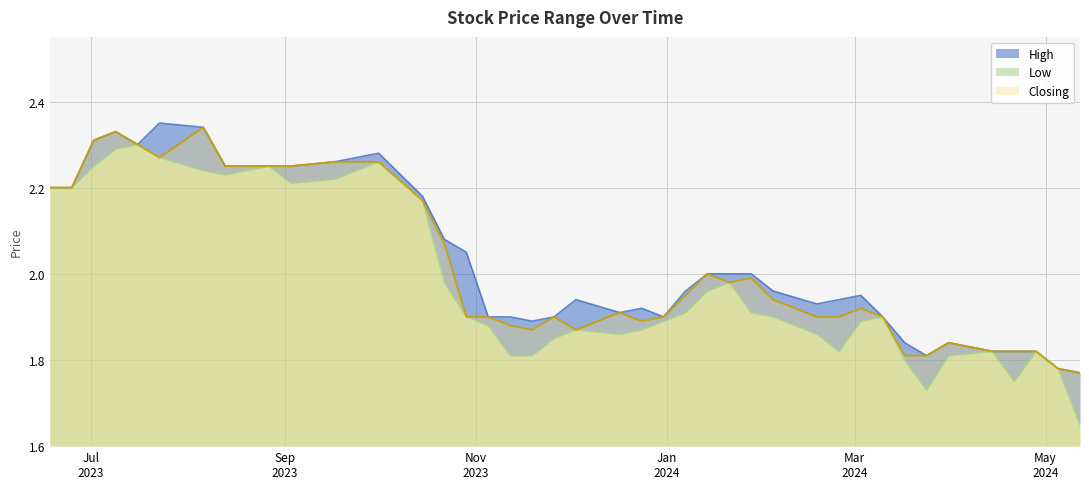

What is the greatest value displayed?

2.4